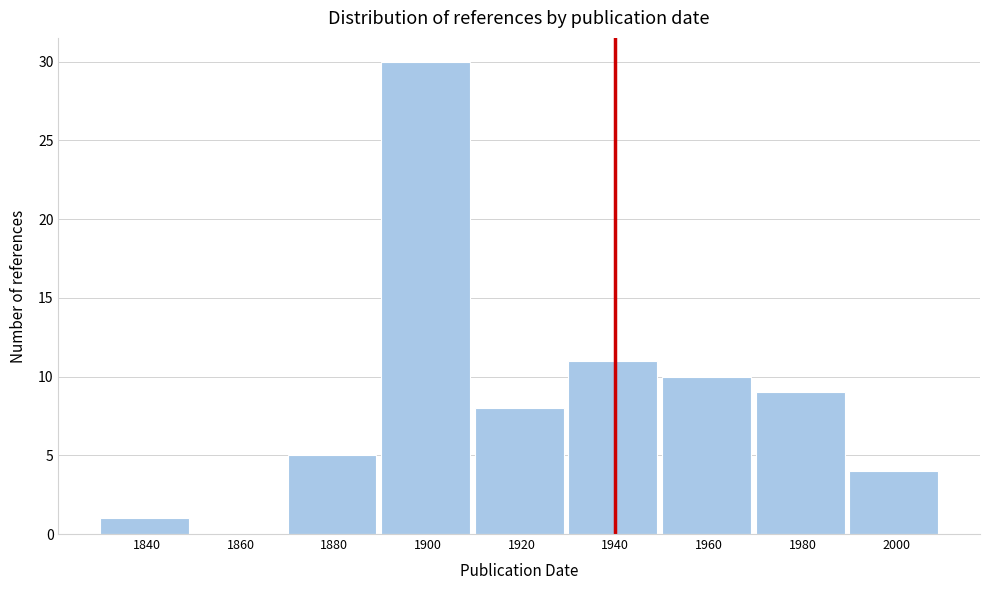

Reading right to left, transcribe all the data shown in this chart.

2000=4	1980=9	1960=10	1940=11	1920=8	1900=30	1880=5	1860=0	1840=1